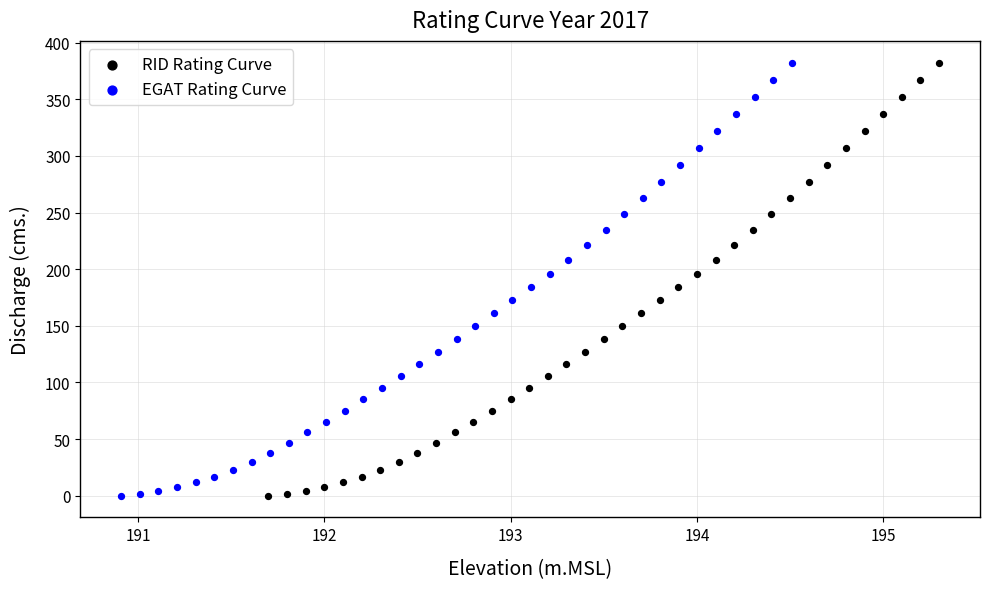

What are all the series names shown in the legend?

RID Rating Curve, EGAT Rating Curve